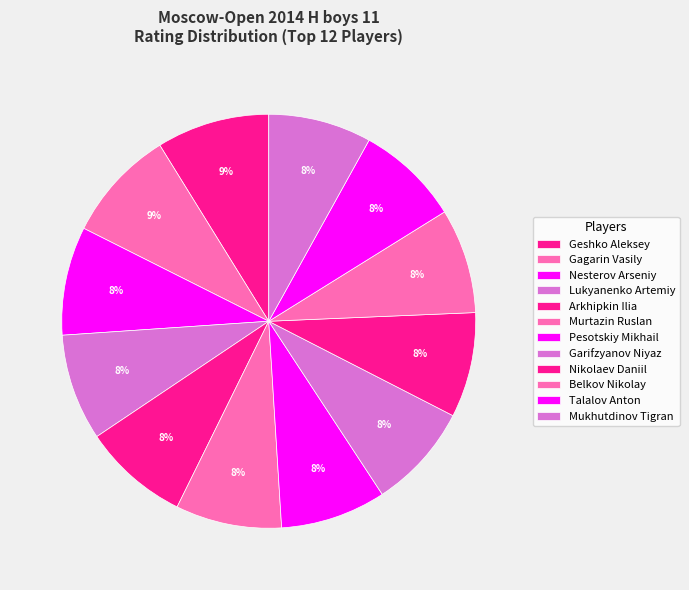

How many slices are in this pie chart?

12